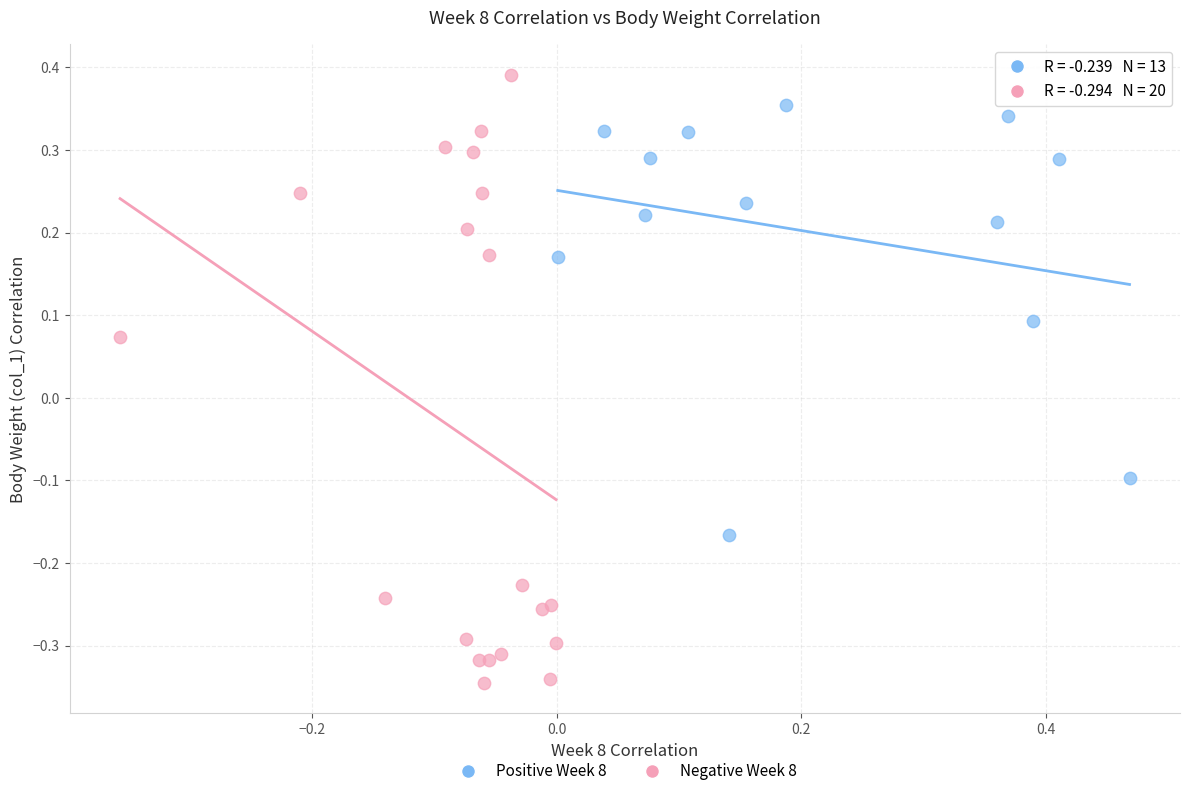

Which series reaches the maximum Y coordinate?

Negative Week 8